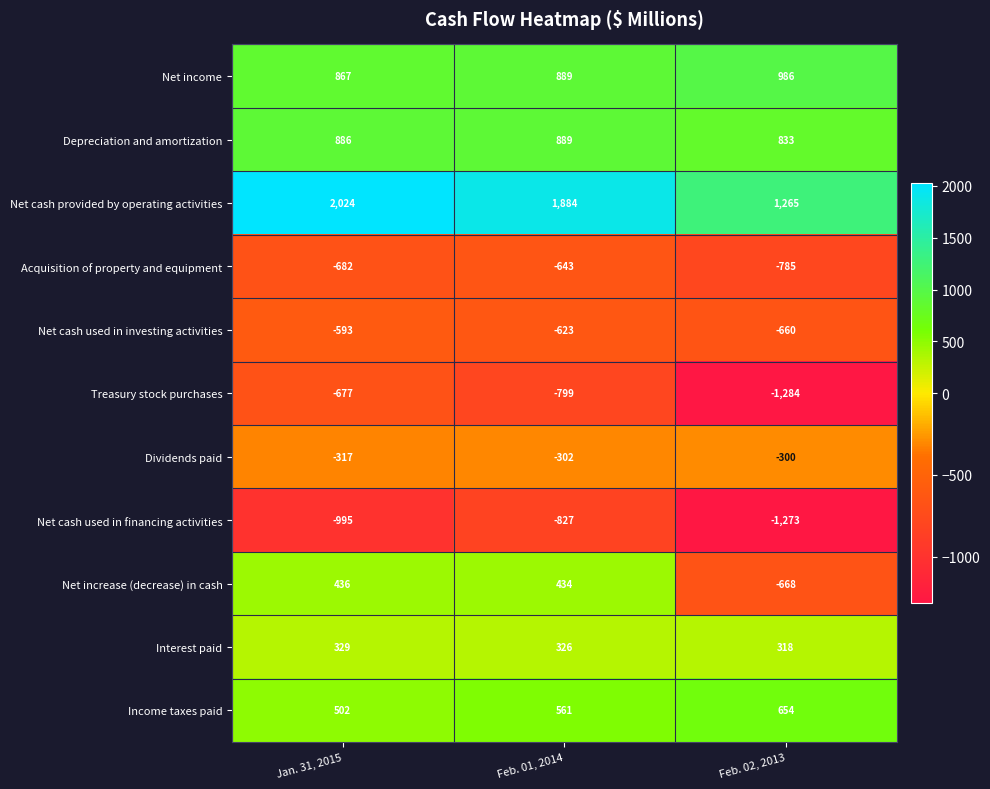

The value of Dividends paid at Feb. 02, 2013 is -300. True or false?

True